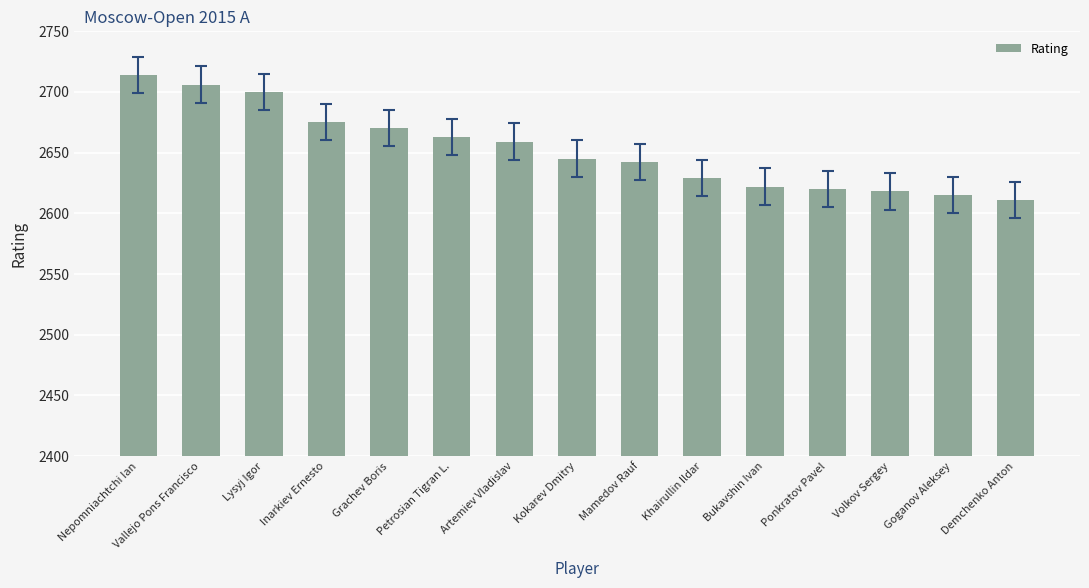

The chart shows a value of 2645 at Kokarev Dmitry. True or false?

True